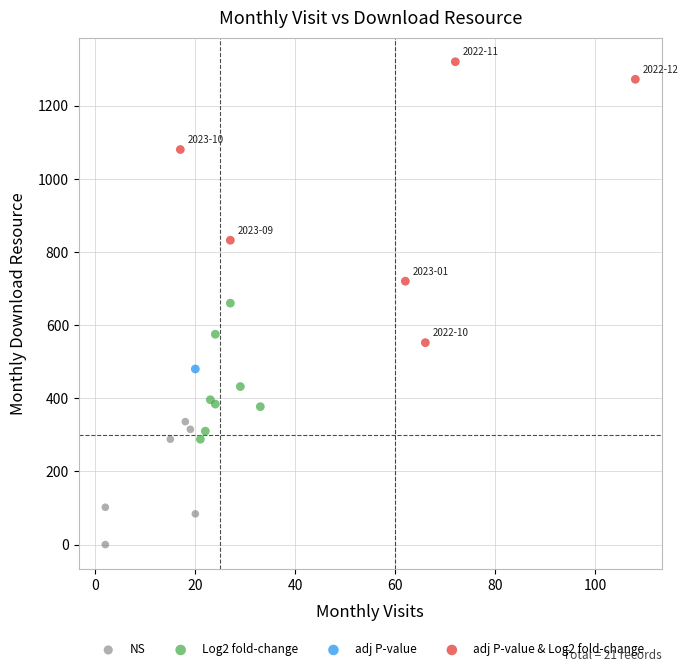

What are all the series names shown in the legend?

NS, Log2 fold-change, adj P-value, adj P-value & Log2 fold-change